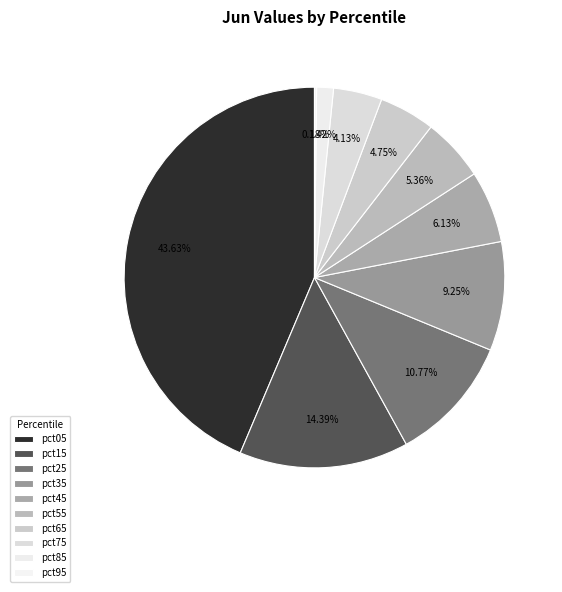

To the nearest percent, what is the difference between the pct55 and pct65 slice percentages?

1%